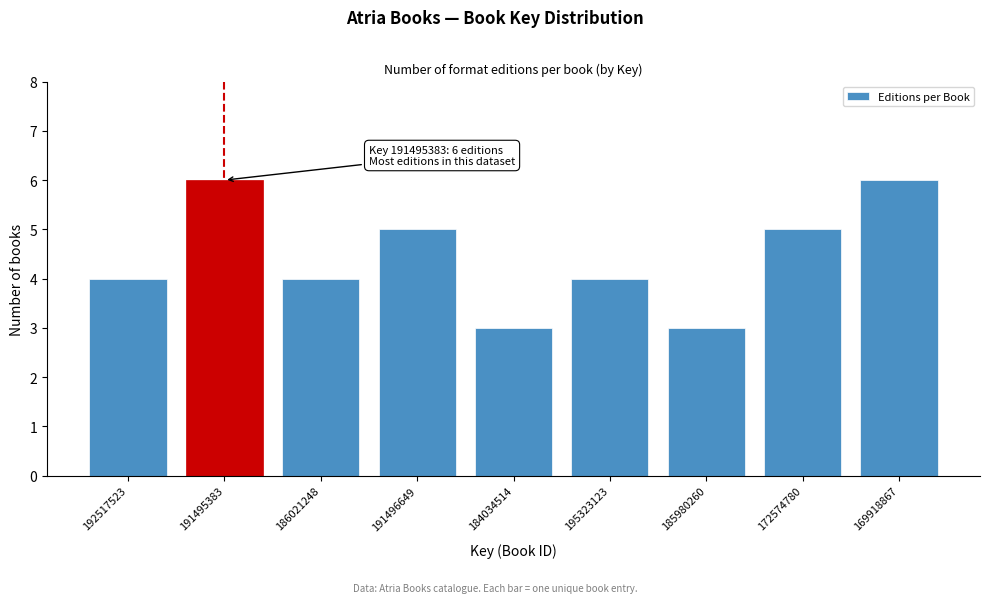

Reading right to left, transcribe all the data shown in this chart.

169918867=6	172574780=5	185980260=3	195323123=4	184034514=3	191496649=5	186021248=4	191495383=6	192517523=4